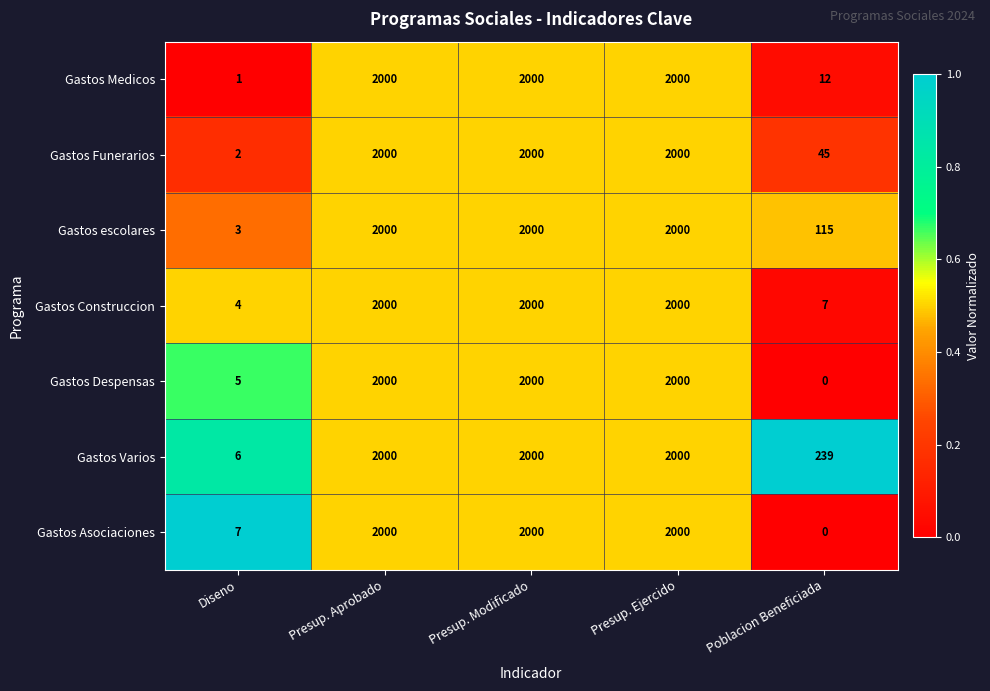

Which series has the largest total across all categories?

Gastos Varios